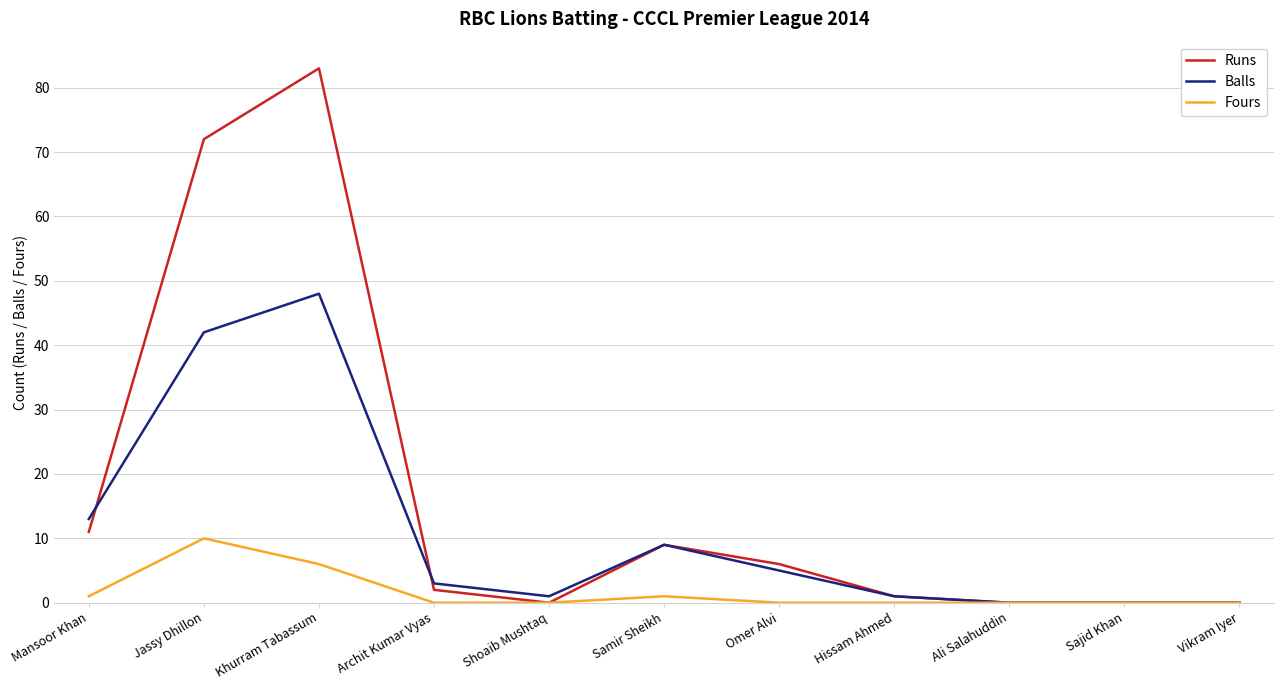

At which category is the sum across all series the highest?

Khurram Tabassum